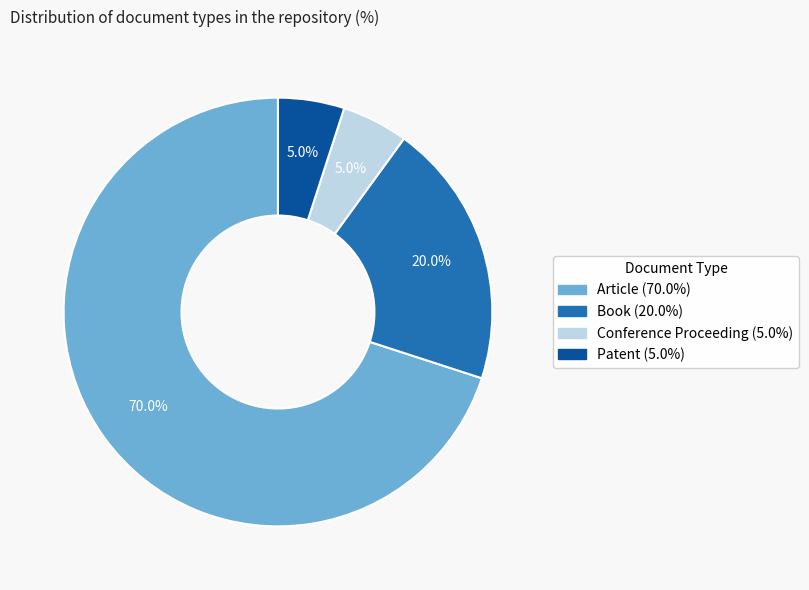

Which has a higher value, Article or Book?

Article